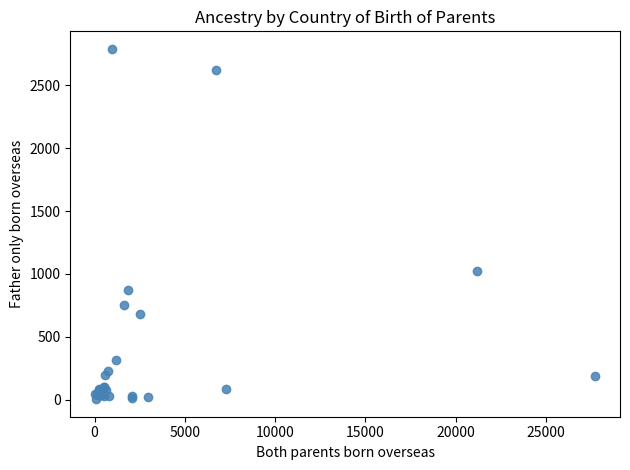

What Y value in the scatter plot is closest to 1397?

1023